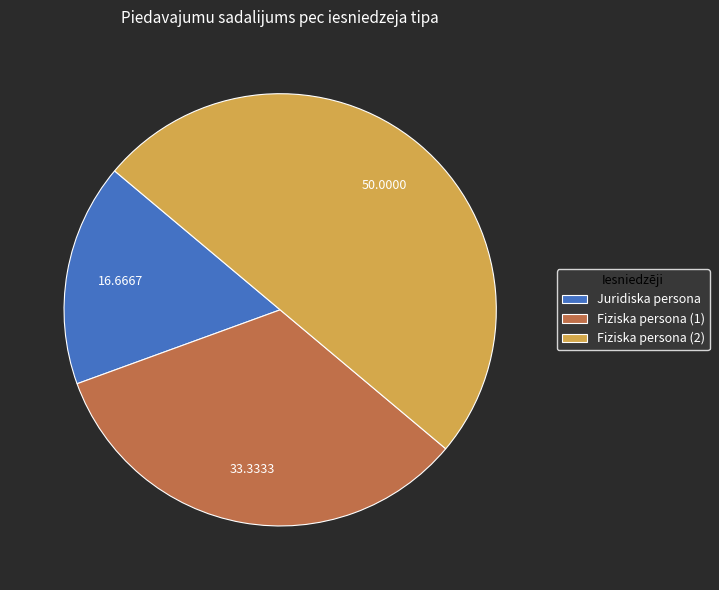

Which category has the smallest portion of the pie?

Juridiska persona